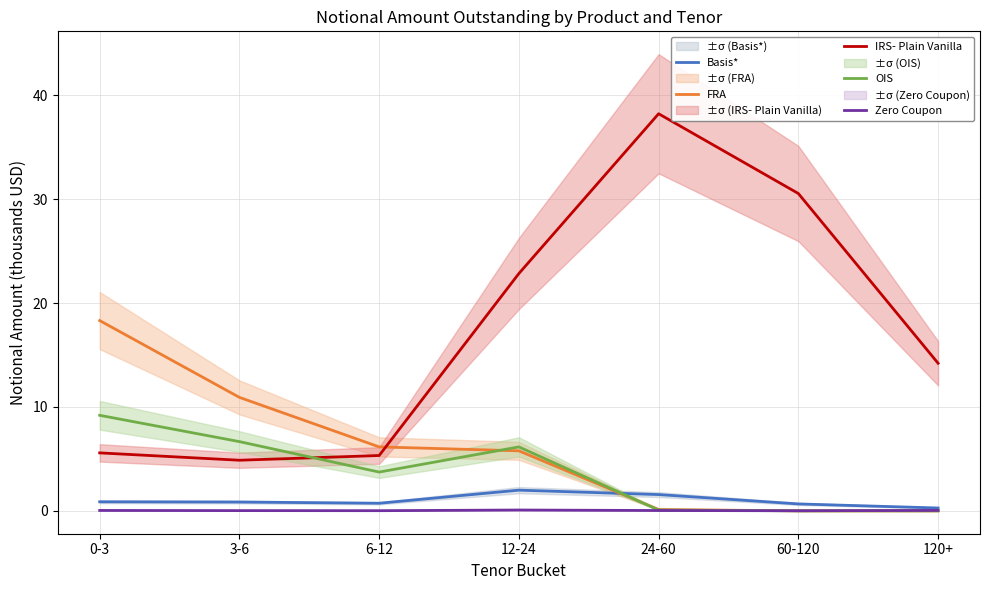

Where is the first local maximum for OIS?

12-24